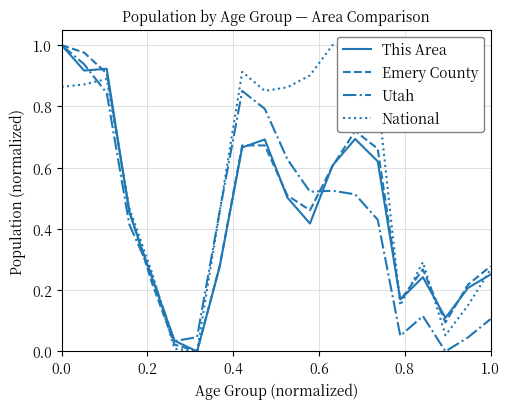

Which series has the largest total across all categories?

National